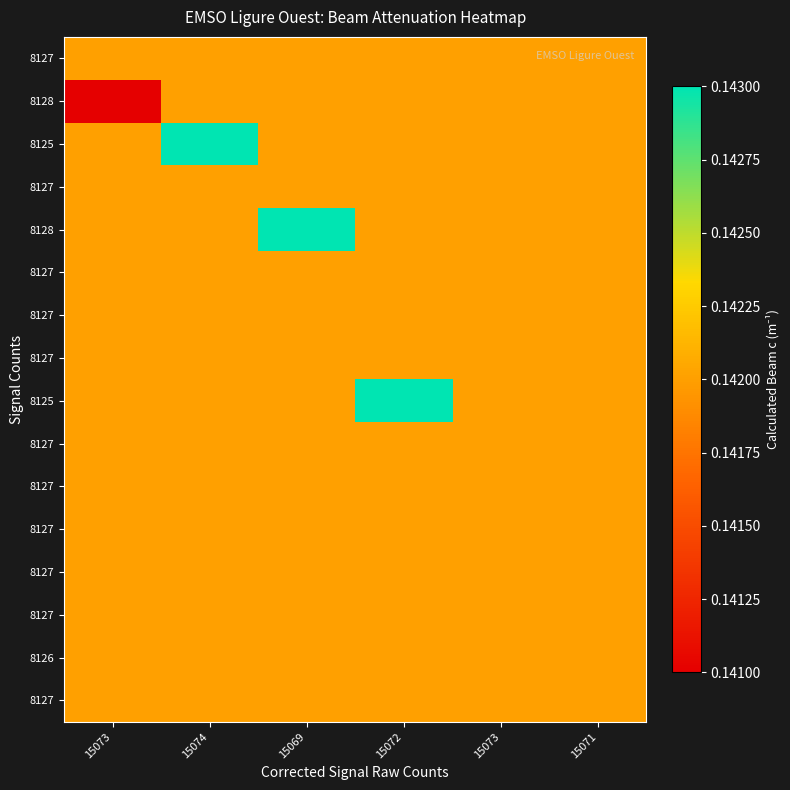

At how many categories does at least one series exceed 0?

6